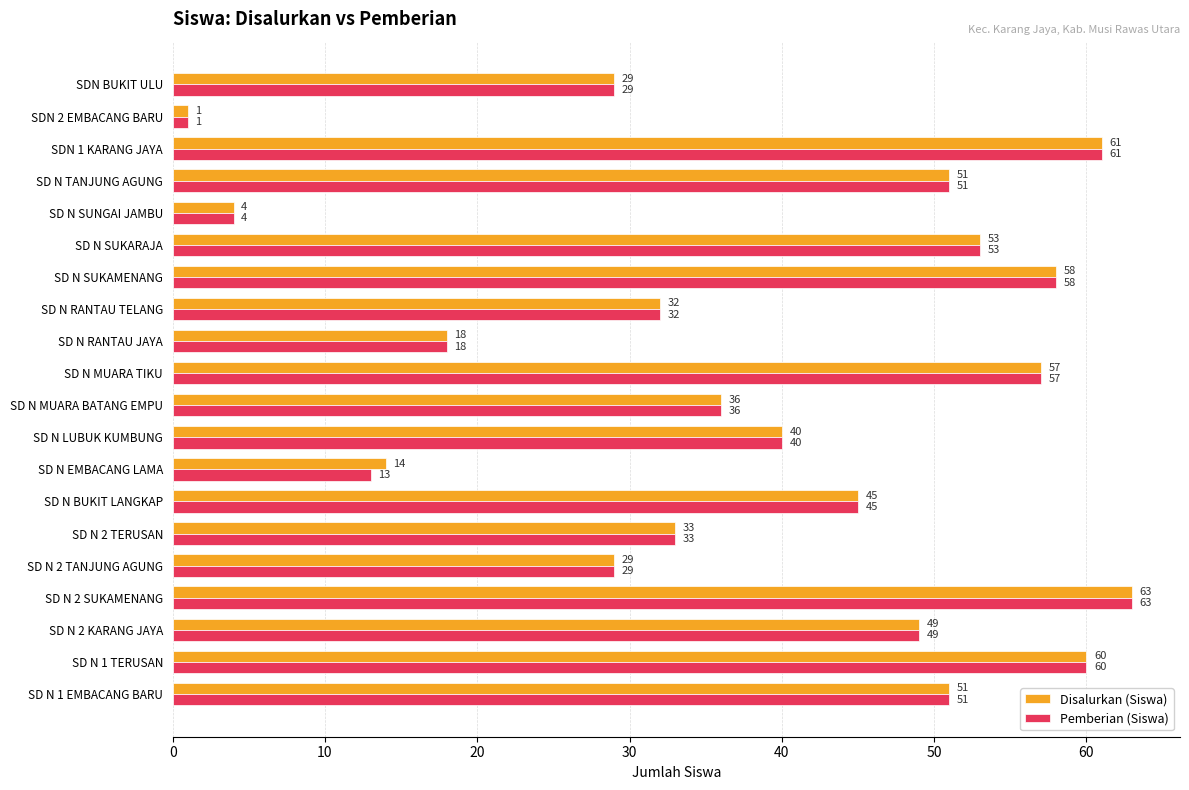

Is the value of Disalurkan (Siswa) at SD N 2 KARANG JAYA greater than the value of Pemberian (Siswa) at SD N LUBUK KUMBUNG?

Yes